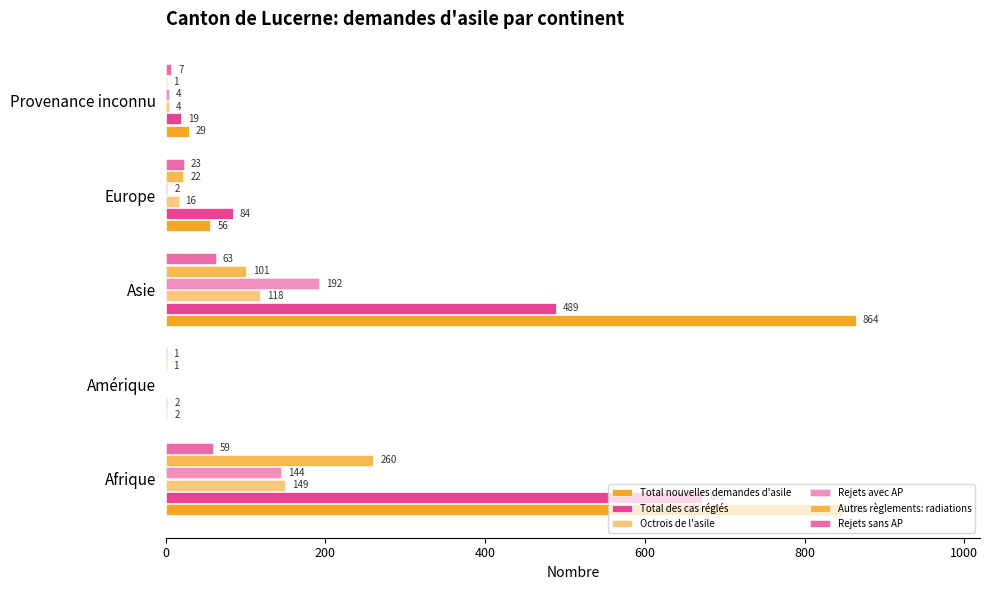

Count the number of categories in the chart.

5